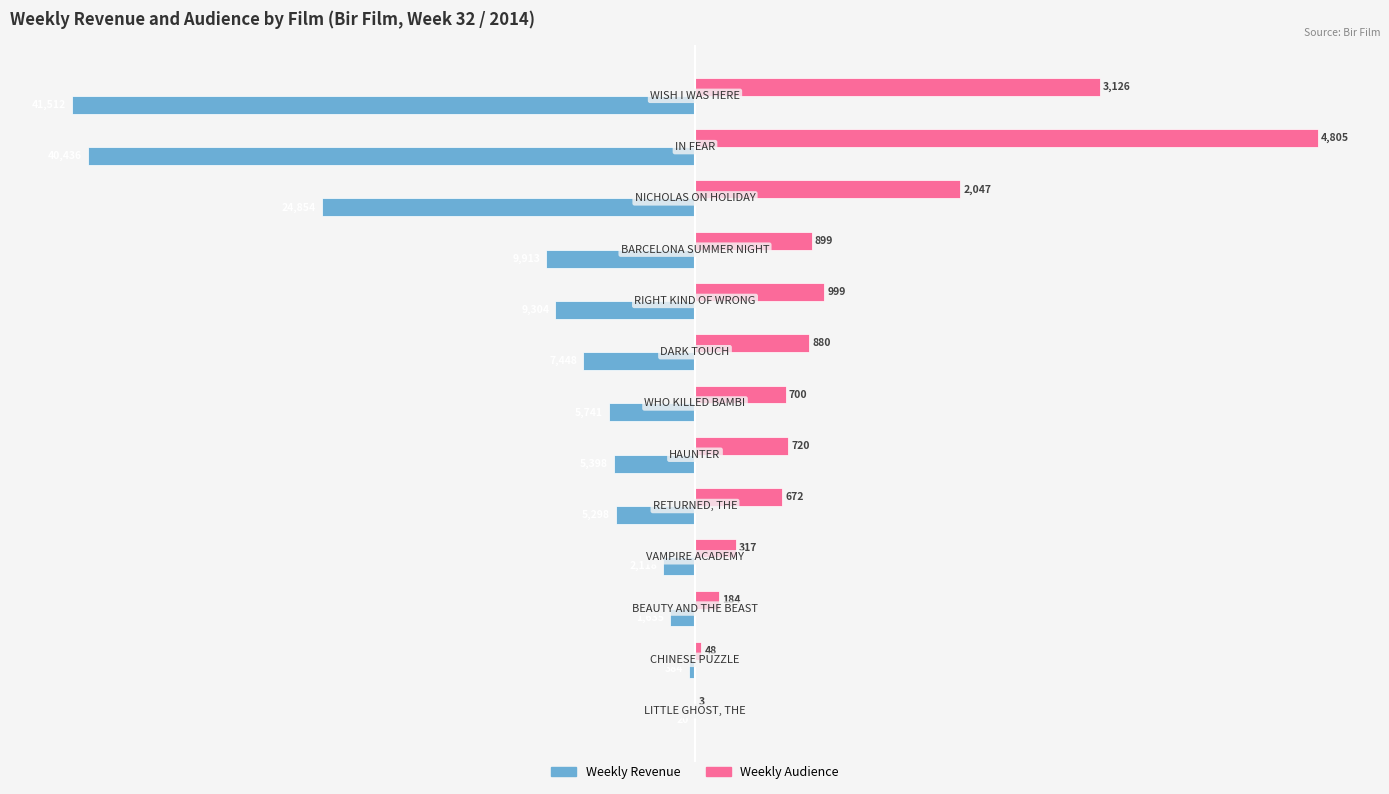

What are all the series names shown in the legend?

Weekly Revenue, Weekly Audience